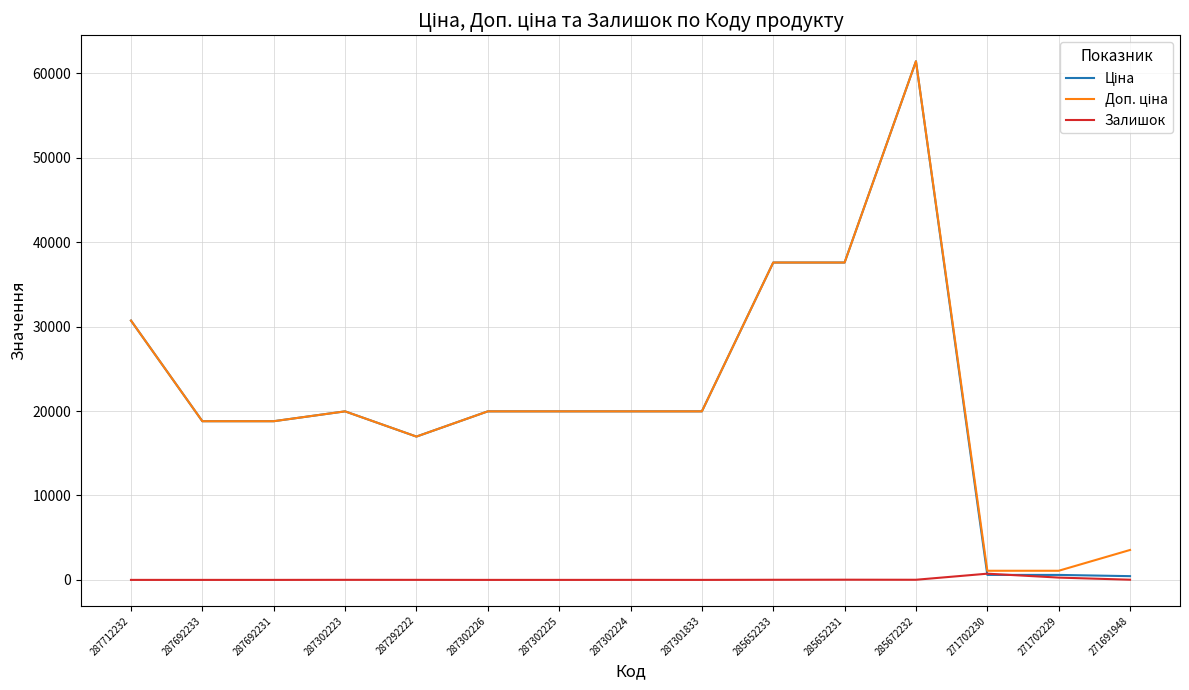

What is the spread (max minus min) of values at 287301833?

19964.2